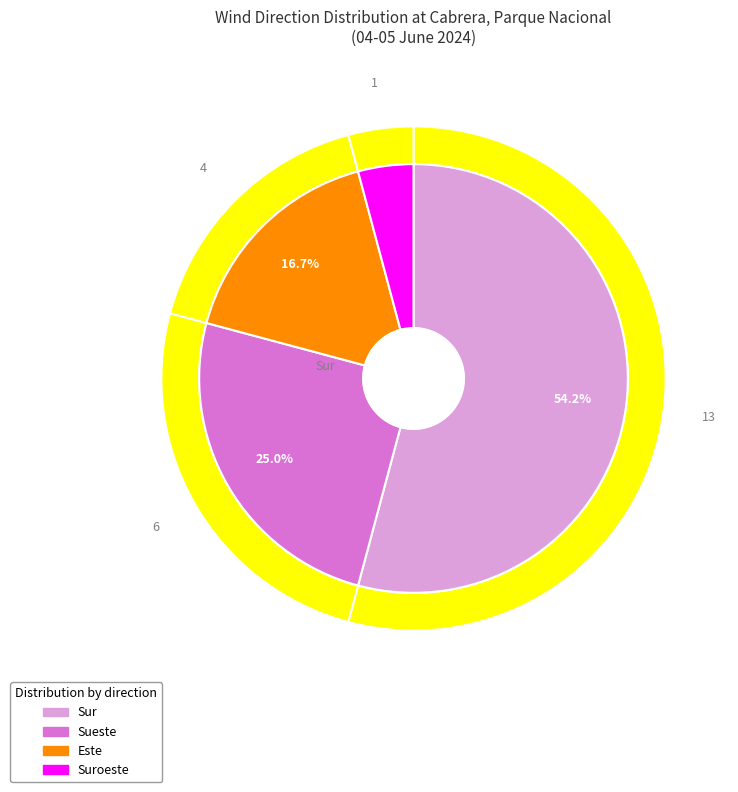

What percentage do Sur and Sueste together represent?

79.2%